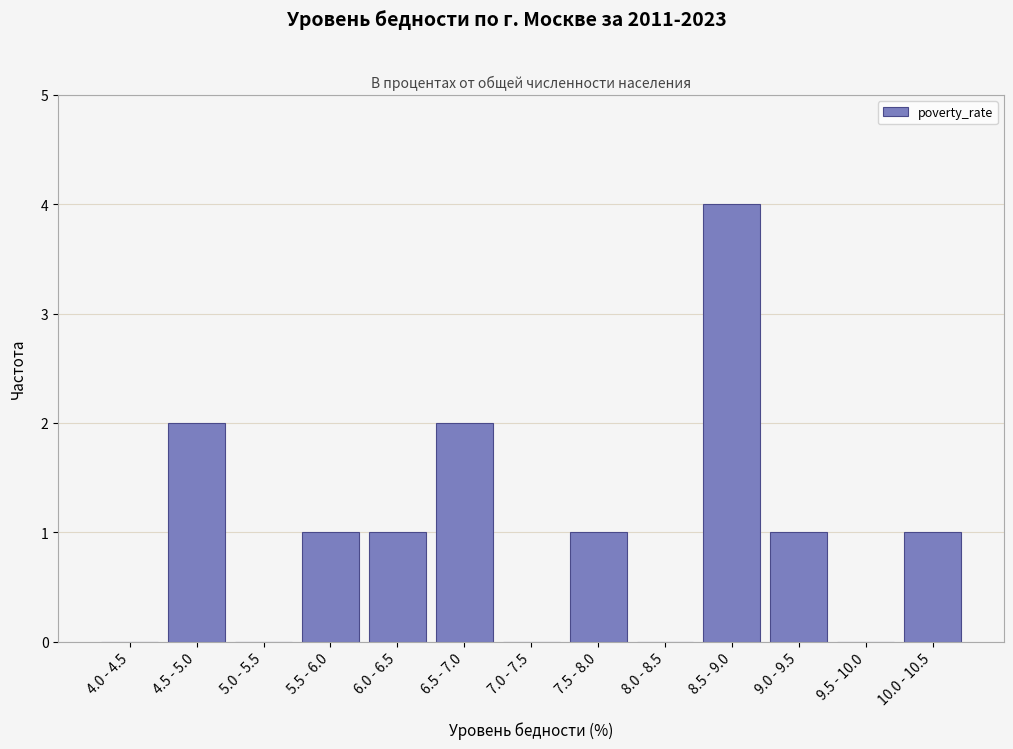

Reading left to right, transcribe all the data shown in this chart.

4.0 - 4.5=0	4.5 - 5.0=2	5.0 - 5.5=0	5.5 - 6.0=1	6.0 - 6.5=1	6.5 - 7.0=2	7.0 - 7.5=0	7.5 - 8.0=1	8.0 - 8.5=0	8.5 - 9.0=4	9.0 - 9.5=1	9.5 - 10.0=0	10.0 - 10.5=1